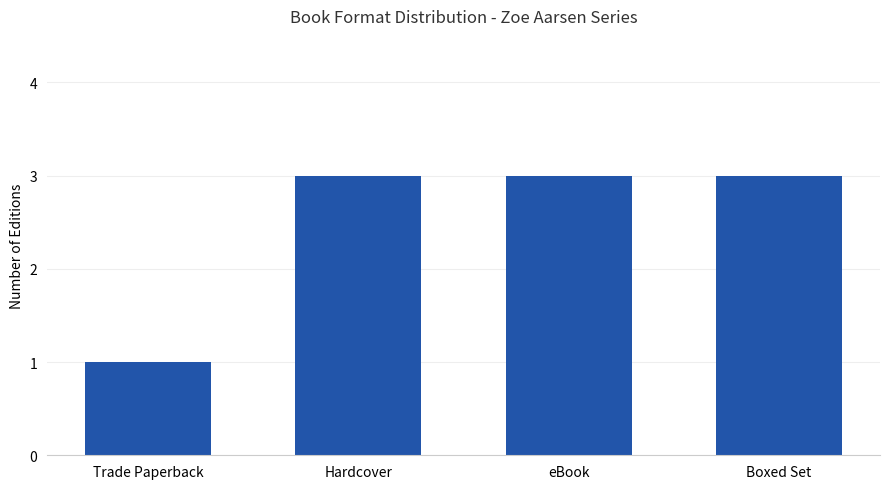

The value at Boxed Set is 2. True or false?

False